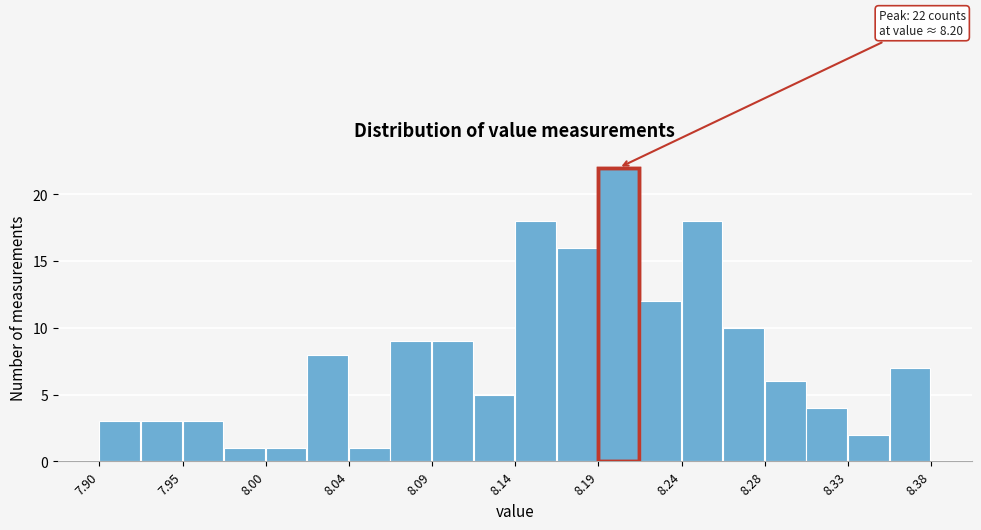

Over which range of the x-axis is the bar tallest?

8.188 to 8.212